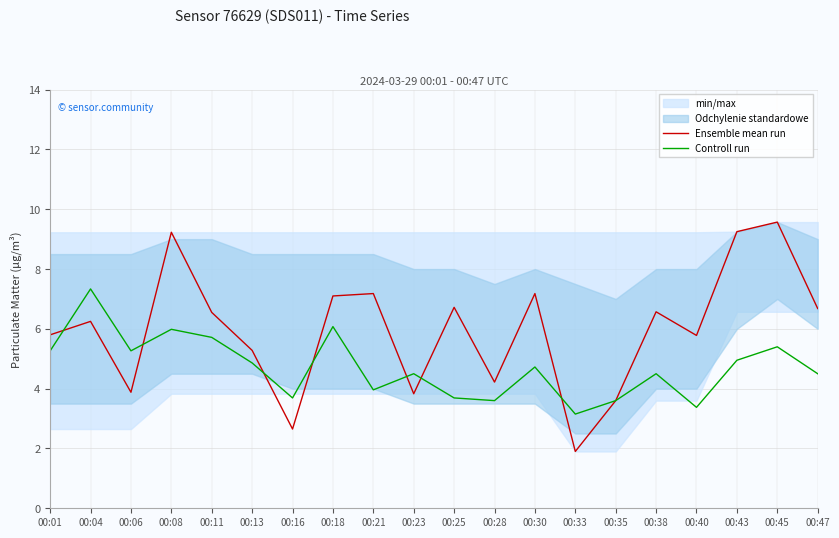

At which category does the chart reach its minimum across all series?

00:33